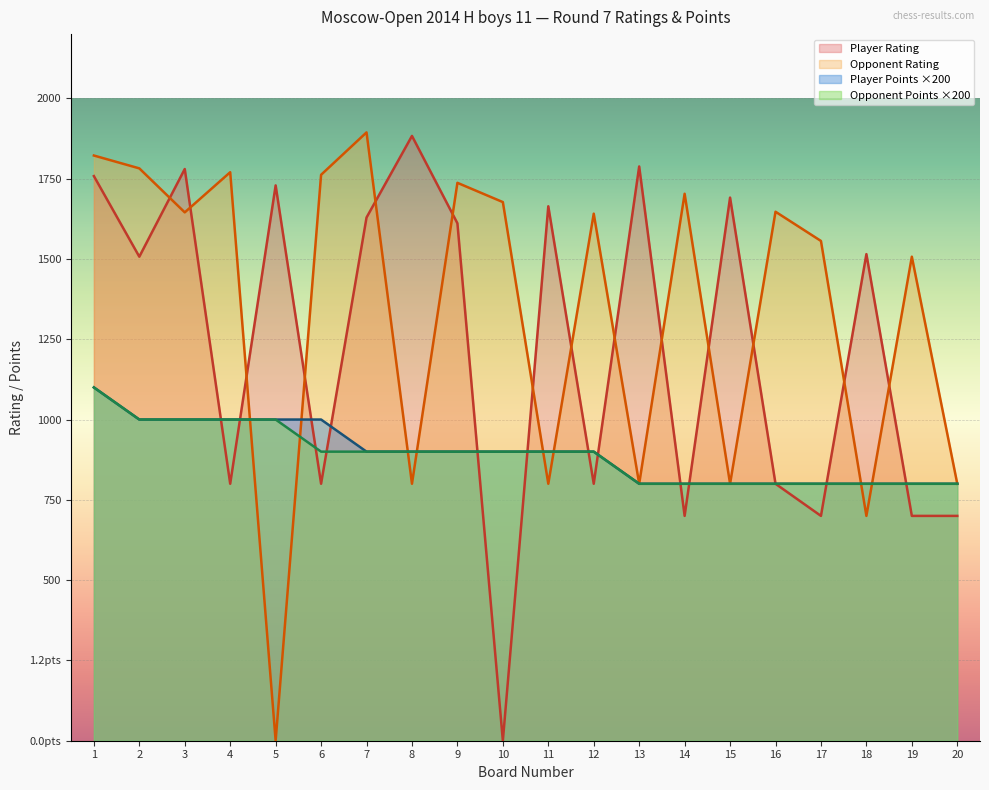

Rank the series at 3 from lowest to highest value.

Player Points, Opponent Points, Opponent Rating, Player Rating